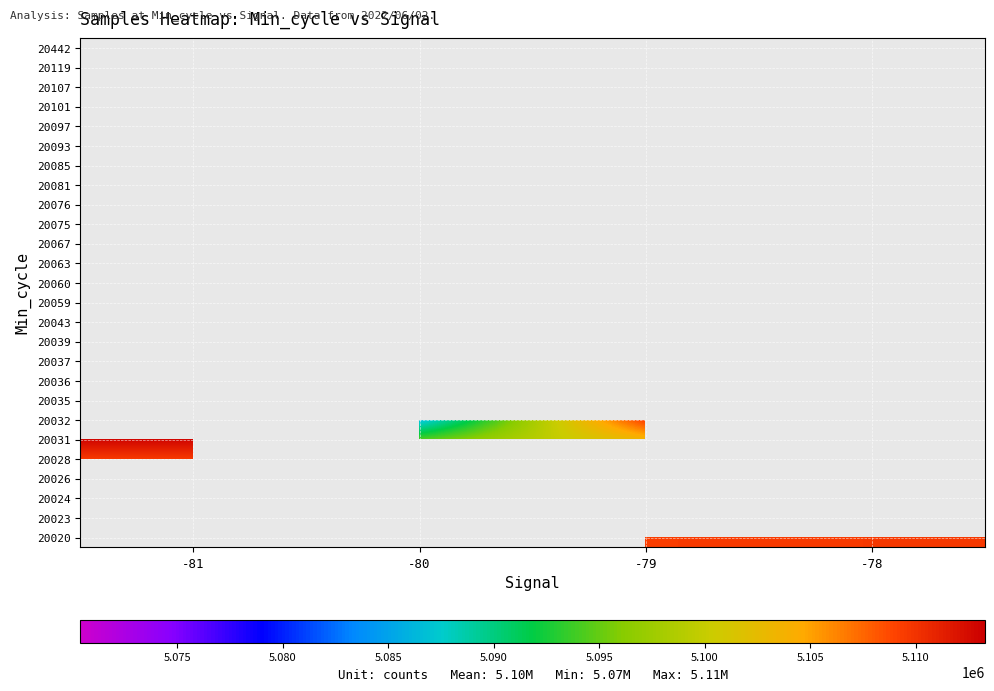

Which category has the highest value across all series?

-79